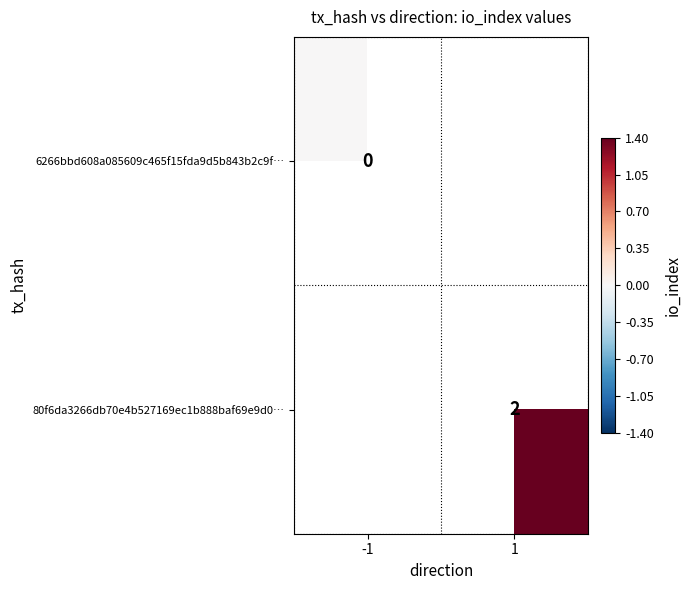

Which category has the lowest value in the 80f6da3266db70e4b527169ec1b888baf69e9d0… series?

-1